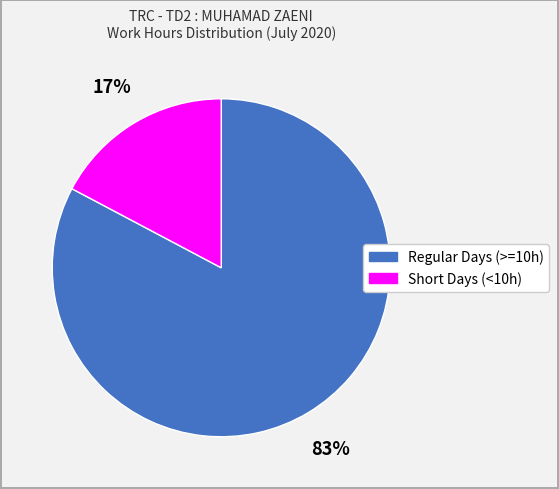

Does any single category account for the majority?

Yes